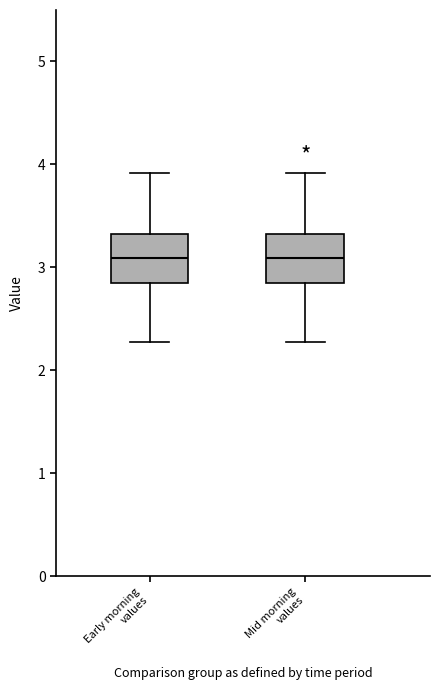

Where is the lower edge of the box for Early morning values on the y-axis? The values are not printed on the chart, so give them approximately, as read against the axis.

2.9